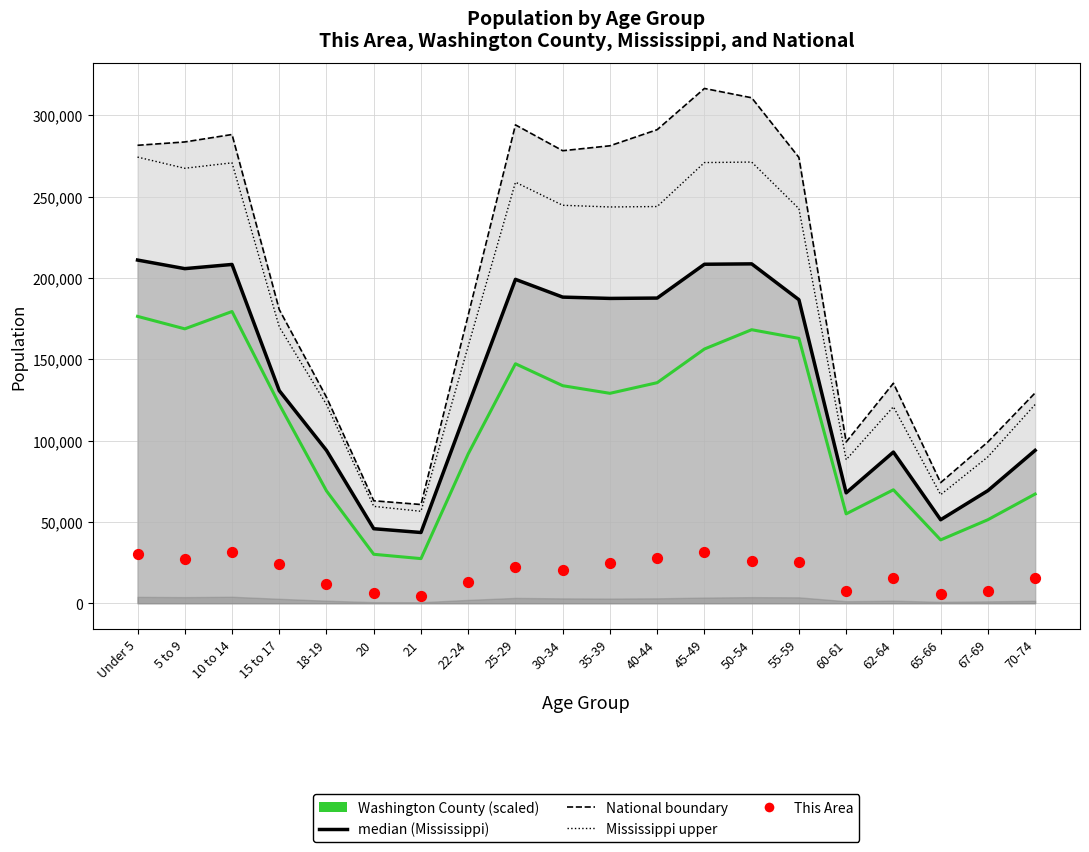

What is the total value across all series at 65-66?

236944.2